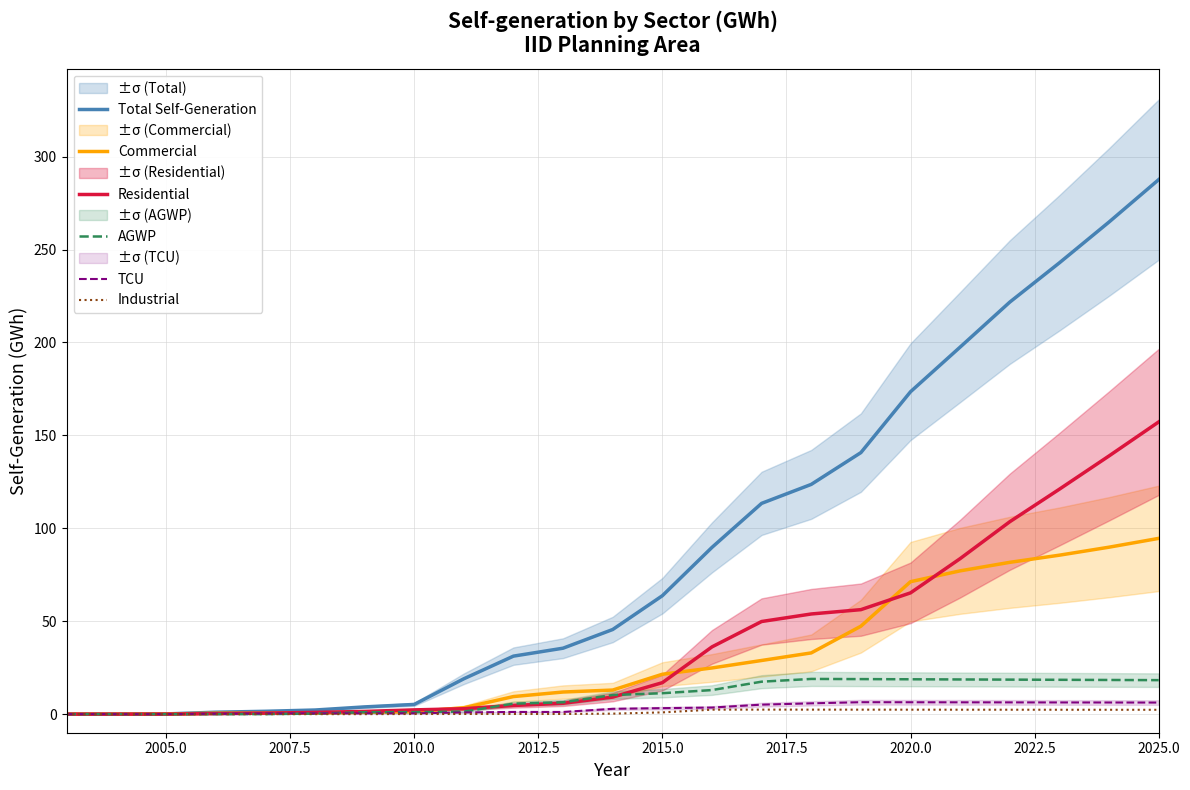

Which series has the largest total across all categories?

Total Self-Generation